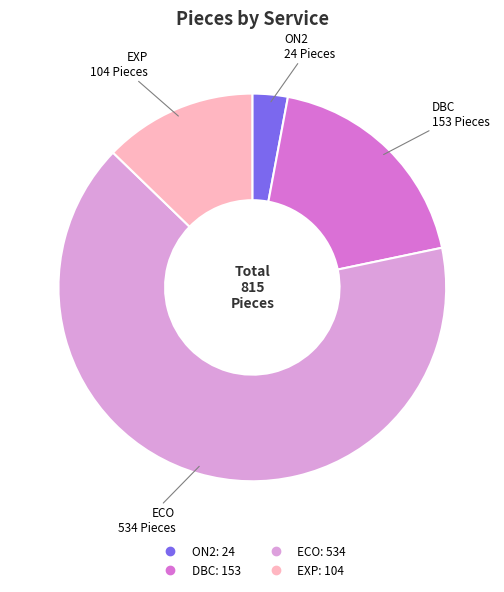

Approximately how many times larger is the value at ECO compared to ON2?

22.2